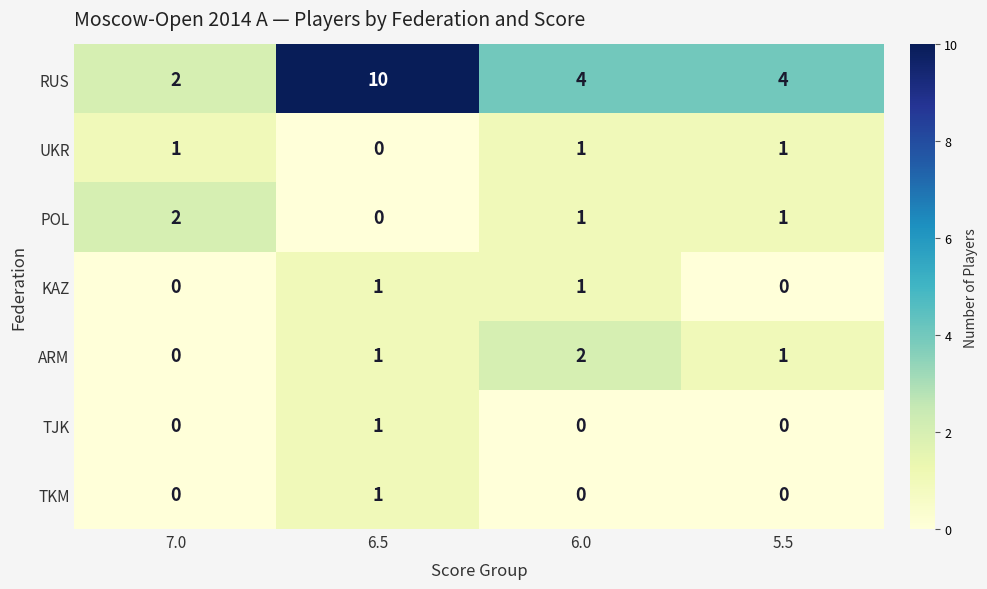

What is the difference between the highest and lowest values at 6.0?

4